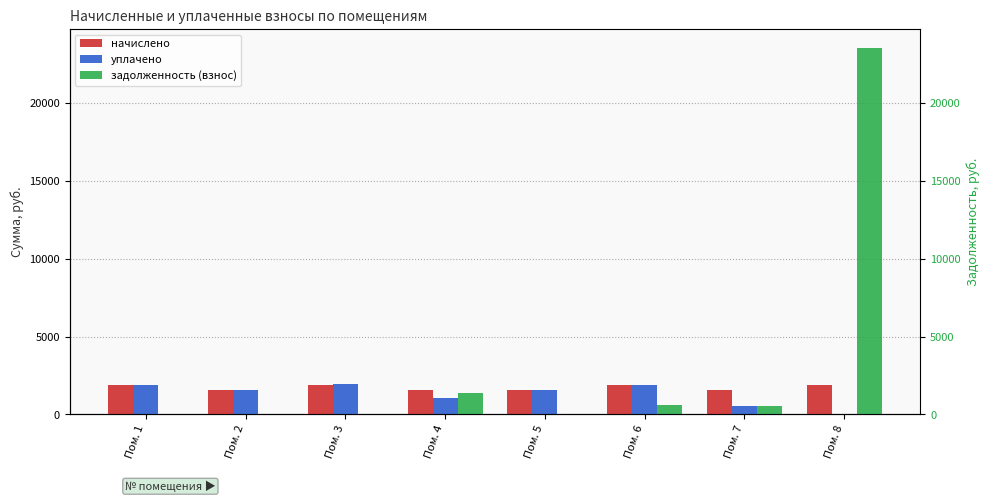

Between Пом. 5 and Пом. 6, which series saw the biggest shift?

задолженность (взнос)